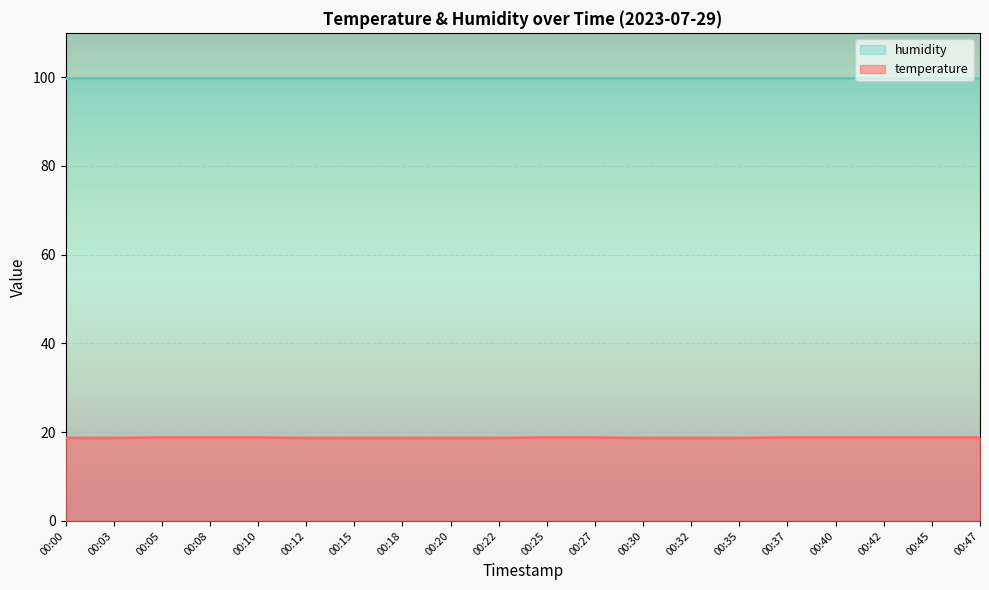

Which category has the highest value across all series?

00:05